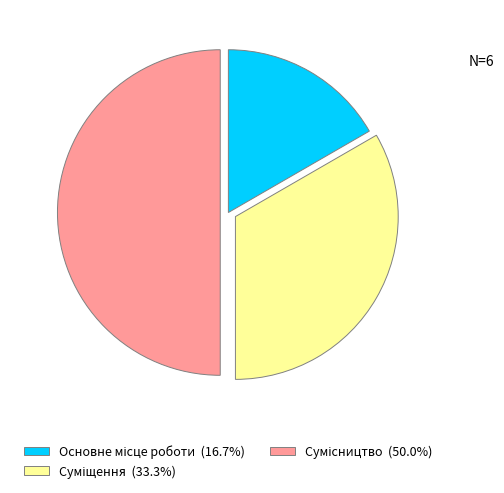

Is Основне місце роботи the majority of the pie?

No